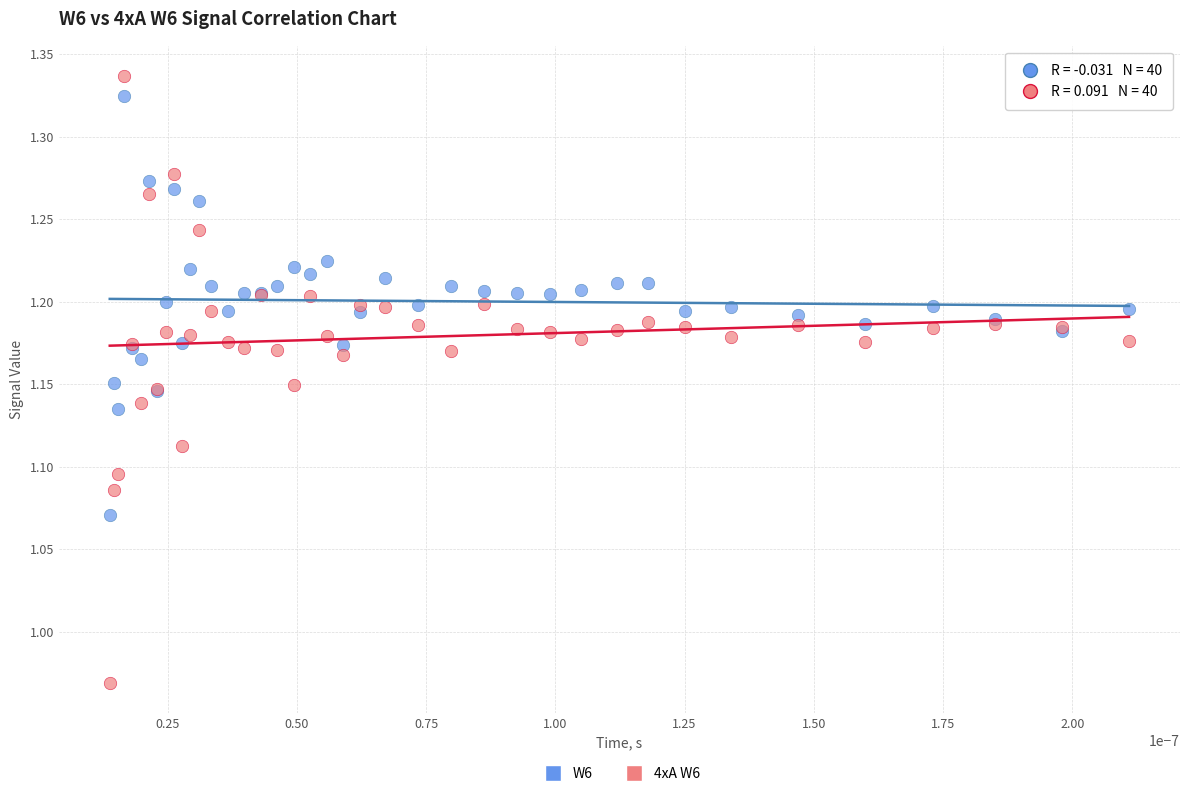

Which series has the widest spread of Y values?

4xA W6